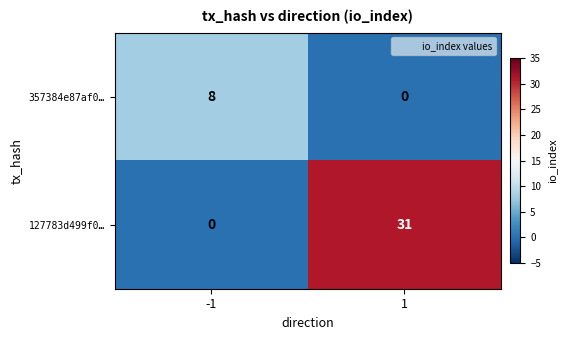

What is the sum of the 357384e87af0… values at 1 and -1?

8